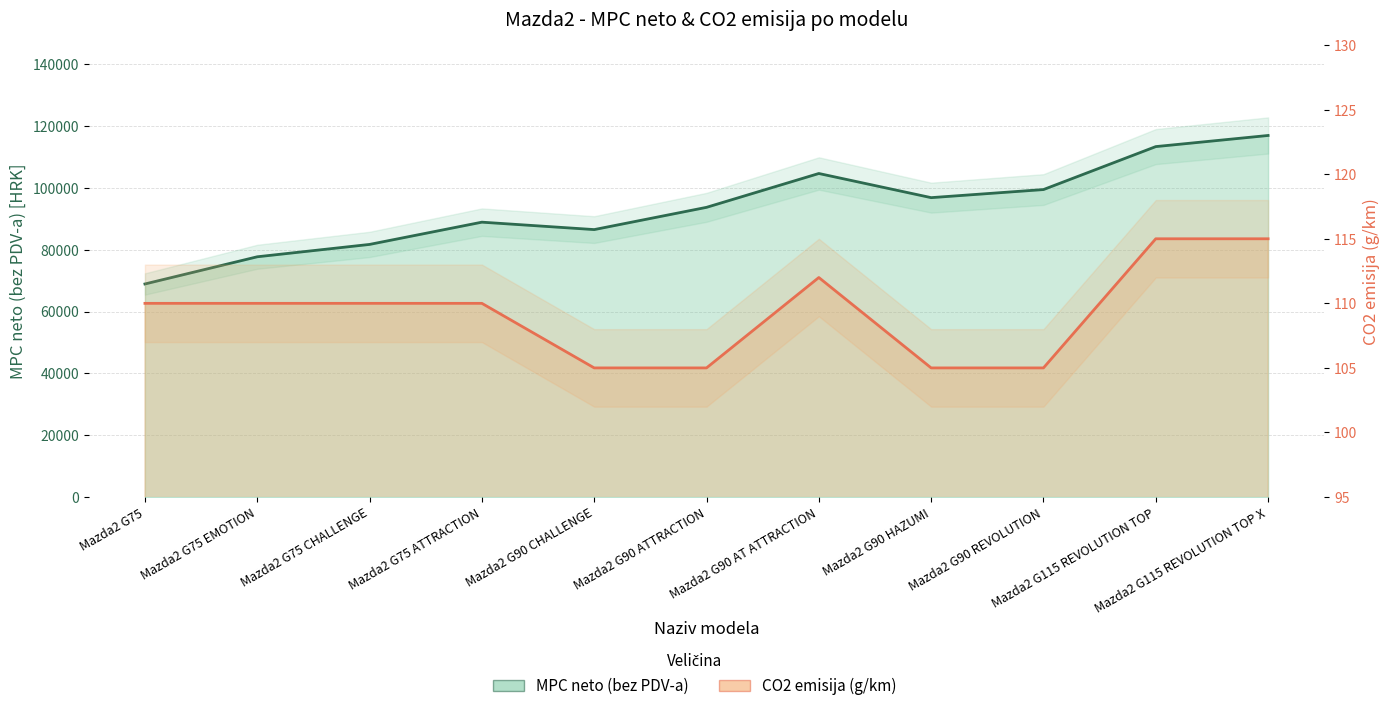

How many lines are shown in the chart?

2